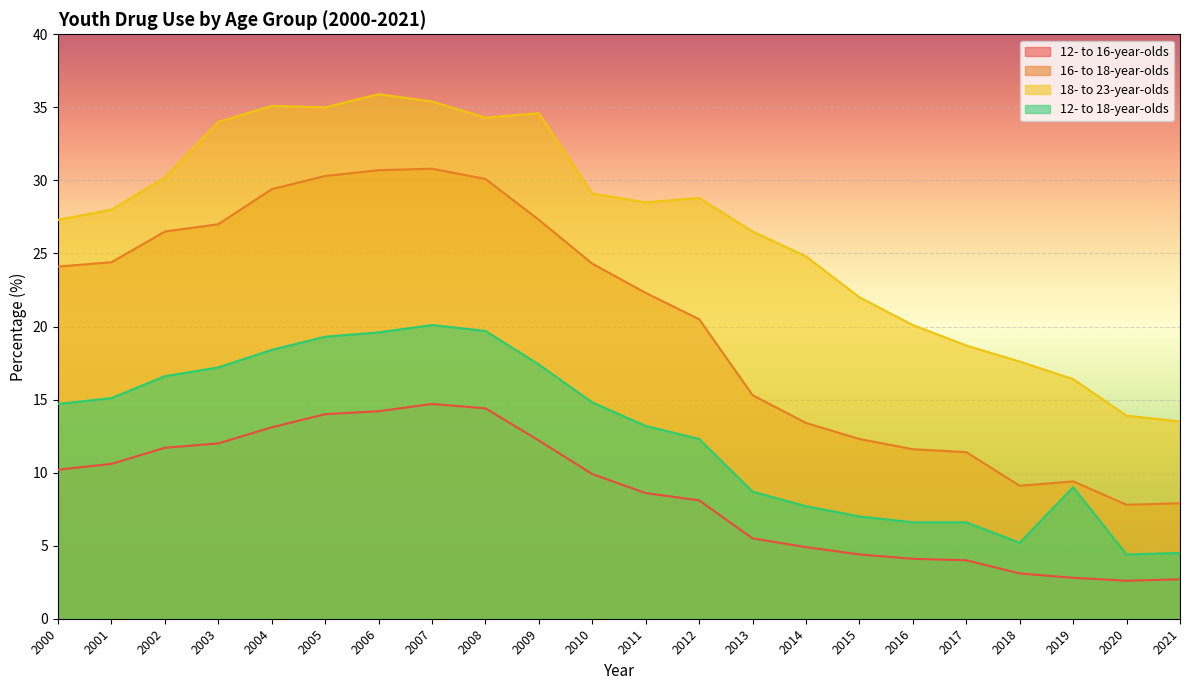

In 18- to 23-year-olds, how many points are lower than both neighbors (excluding endpoints)?

3